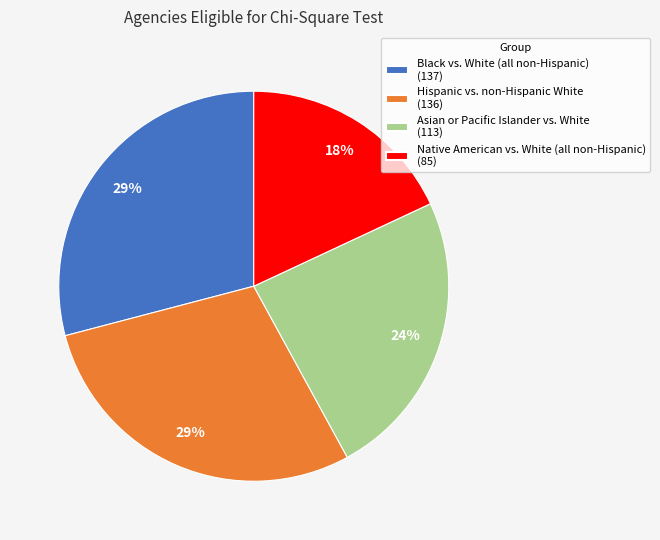

True or false: Asian or Pacific Islander vs. White accounts for 24% of the total.

True